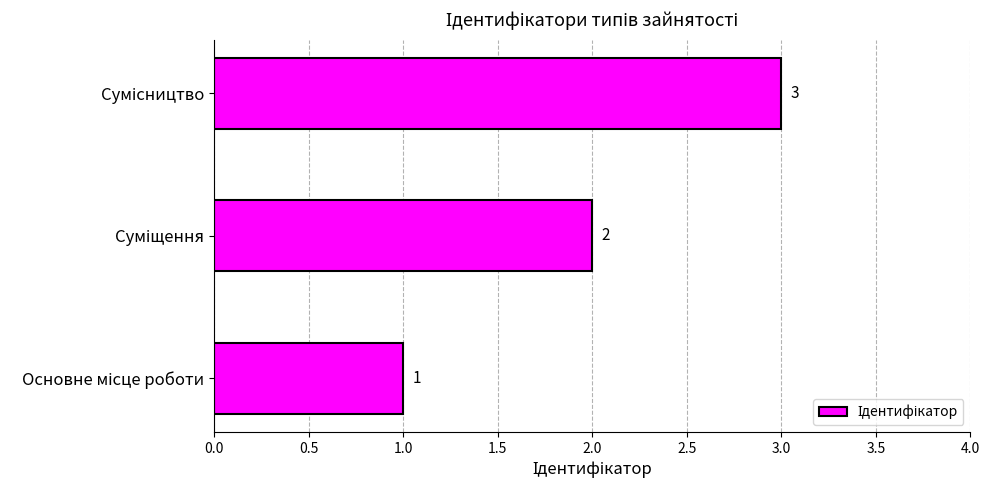

What is the sum of all values?

6